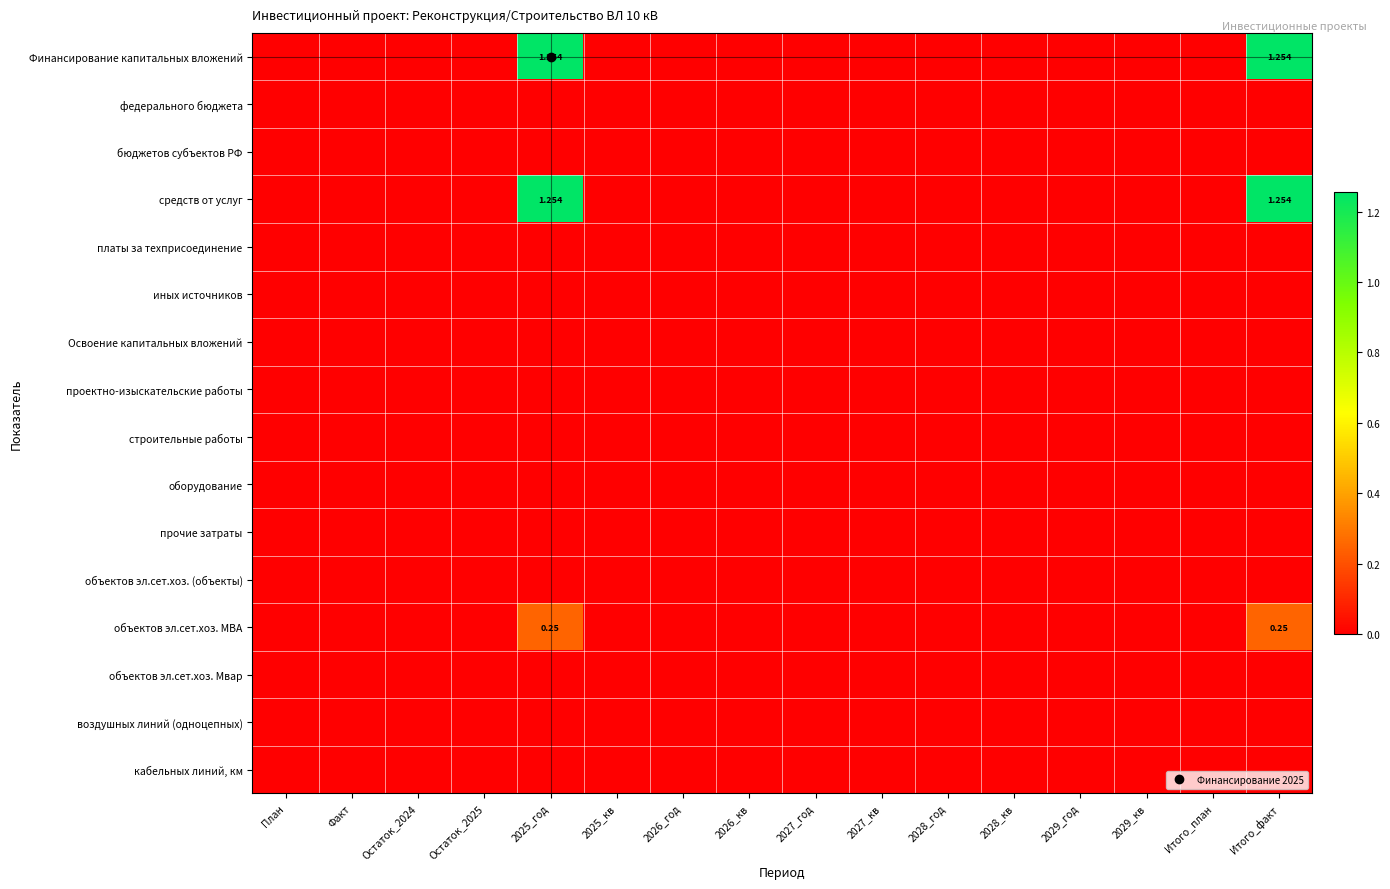

What is the difference between the second highest and minimum values in the Финансирование капитальных вложений series?

1.3